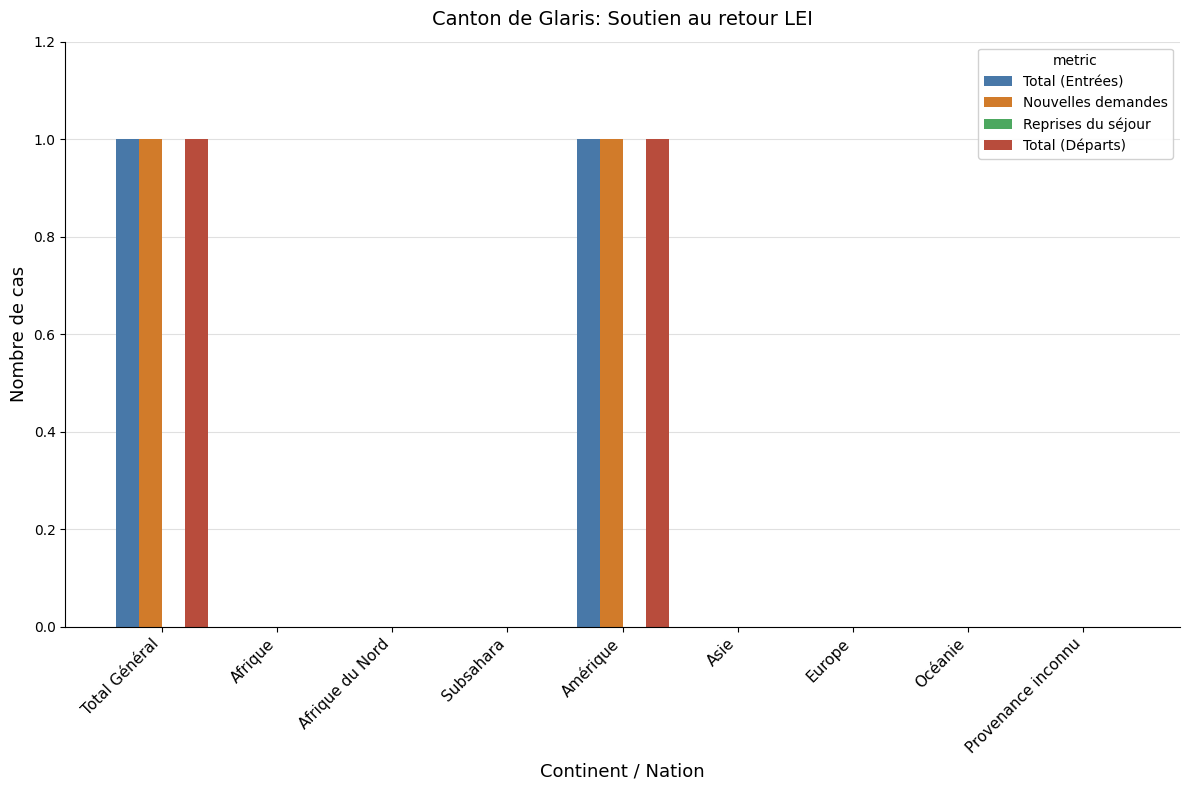

What is the total value across all series at Amérique?

3